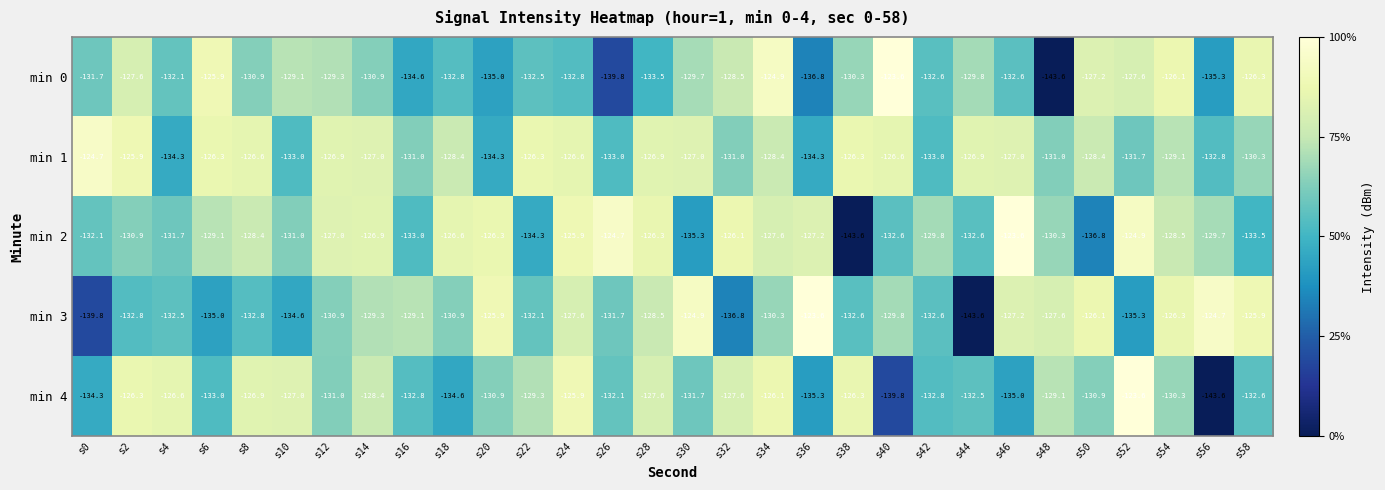

What is the average value of the min 0 series?

-131.1